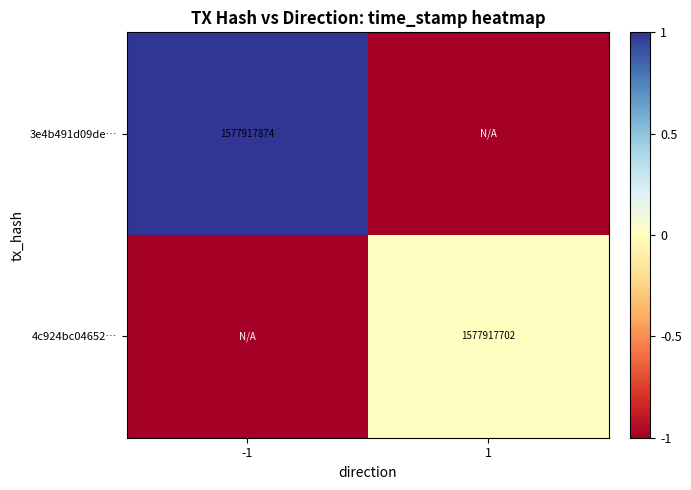

The value of 4c924bc04652… at 1 is 1001451683. True or false?

False